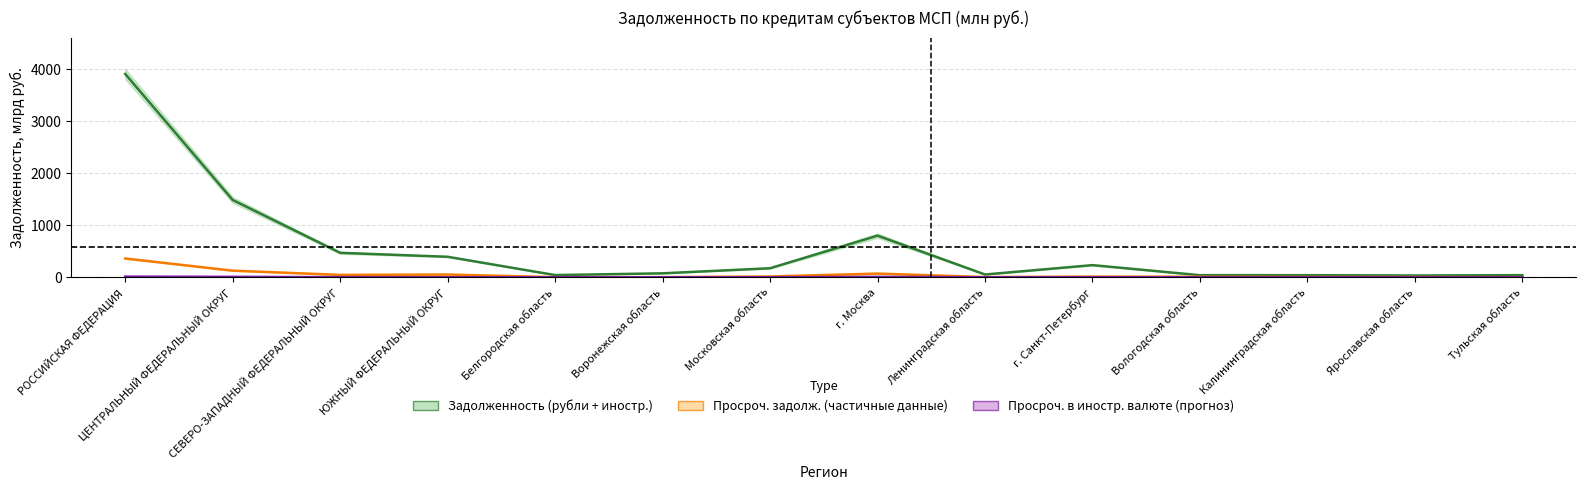

At which label is Просроч. в рублях (SME) closest to 6?

г. Москва